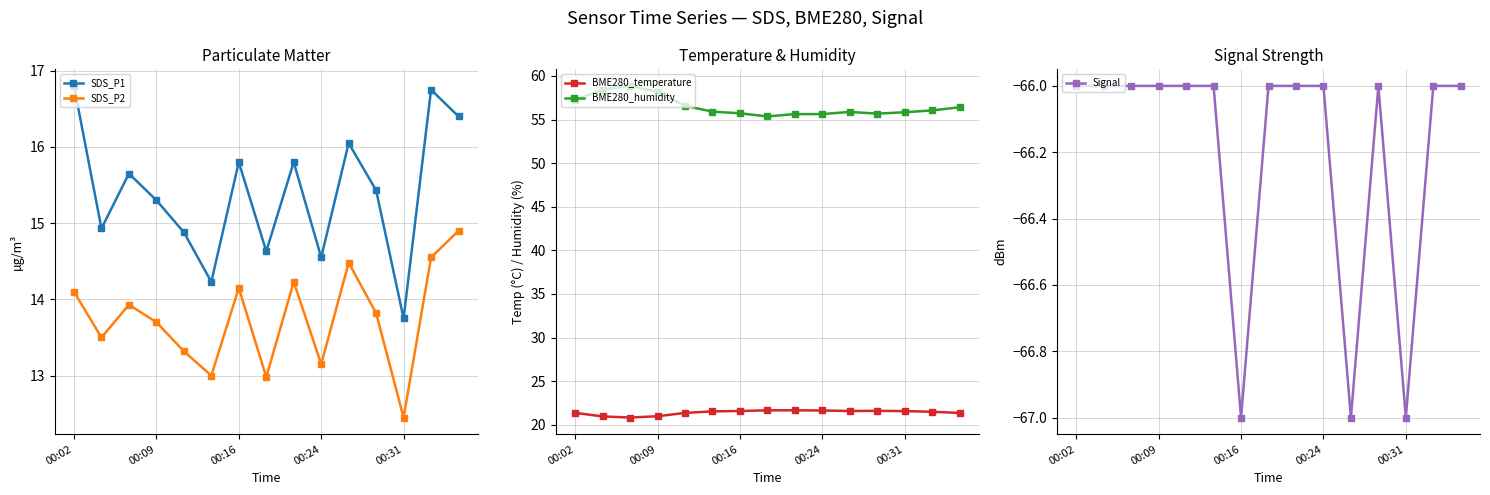

True or false: BME280_humidity and BME280_temperature cross at least once.

False